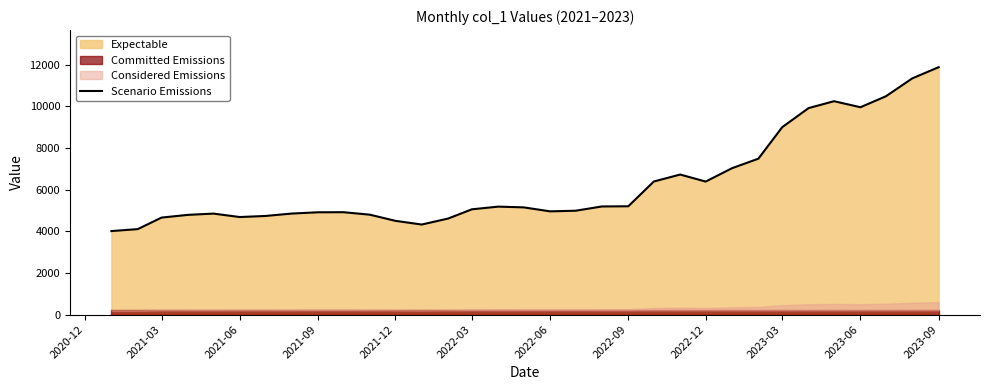

What is the lowest value of the Scenario Emissions series?

4009